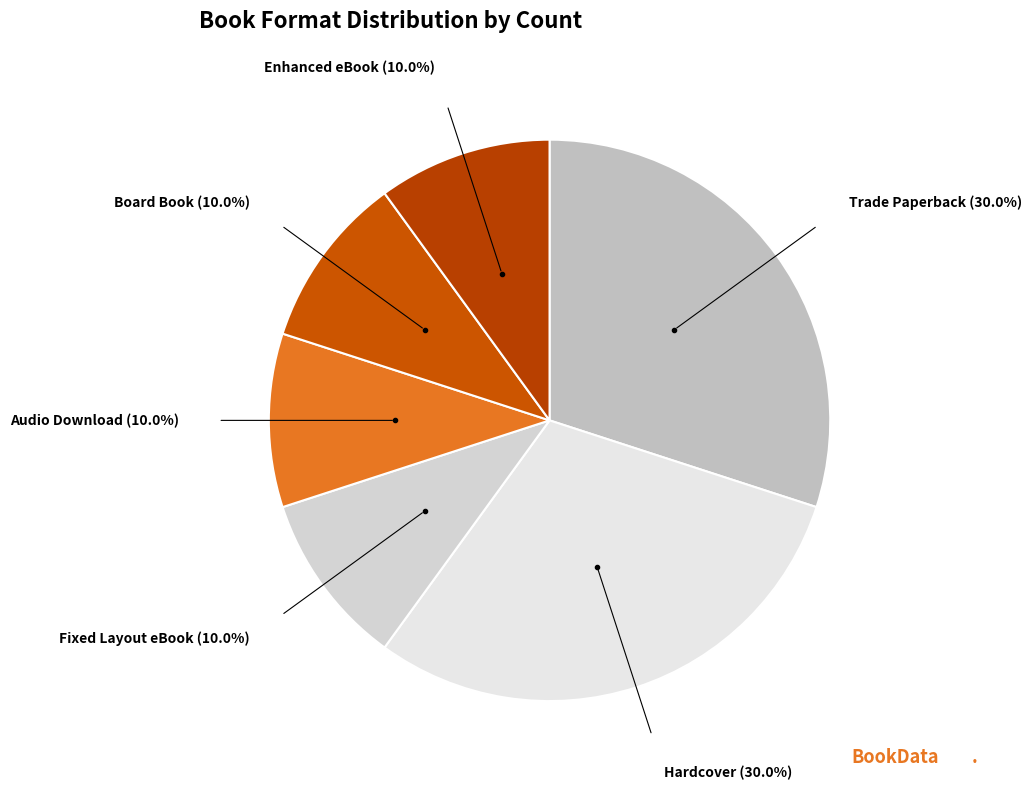

How many segments does this pie chart have?

6